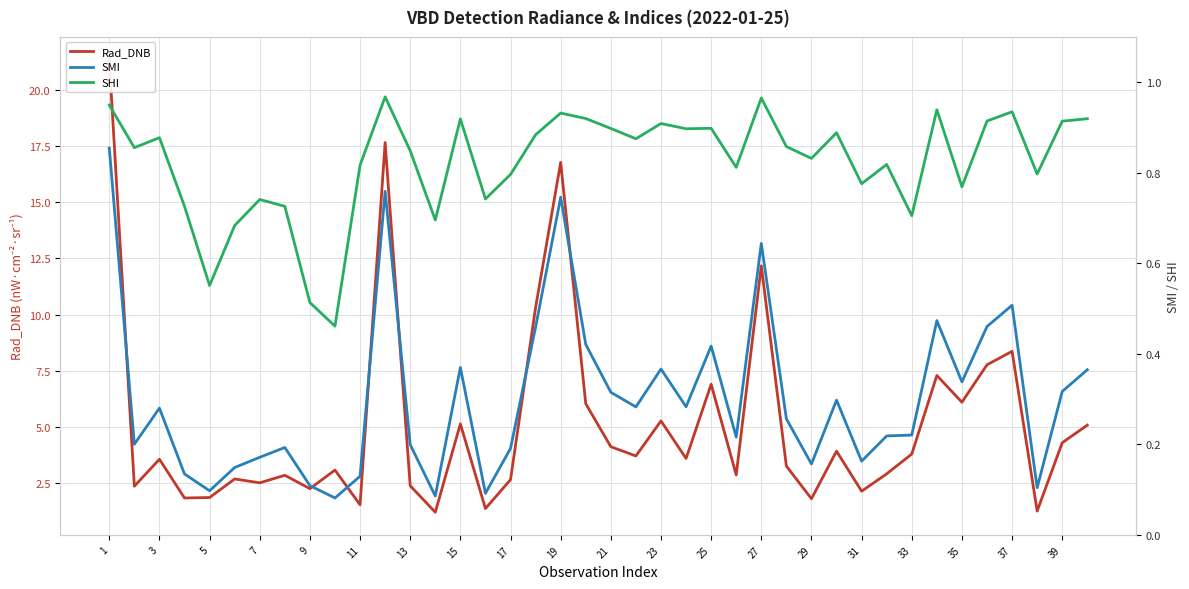

How many data points does each series have?

40